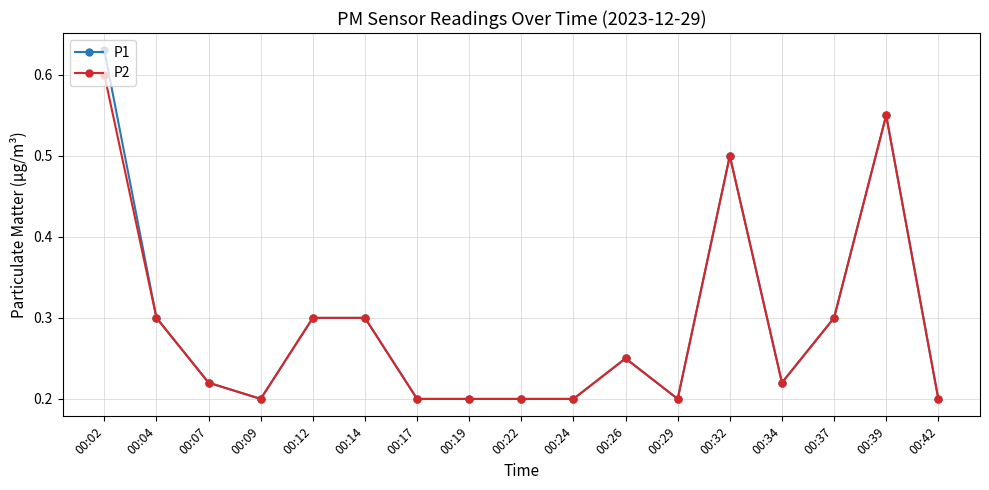

At which label does P1 reach its peak?

00:02